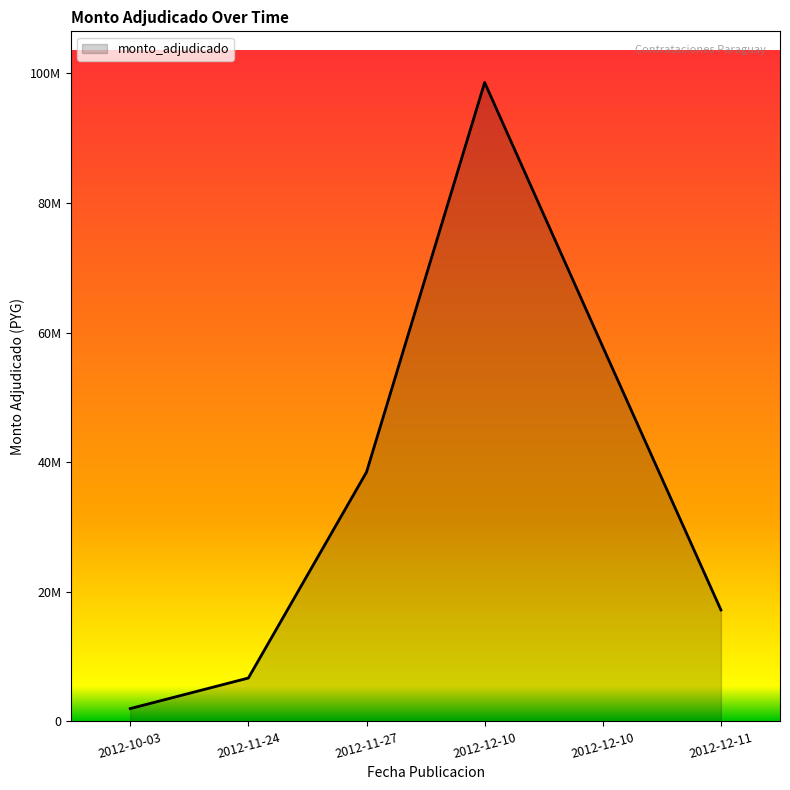

What is the difference between the values at 2012-10-03 and 2012-12-10?

55830560